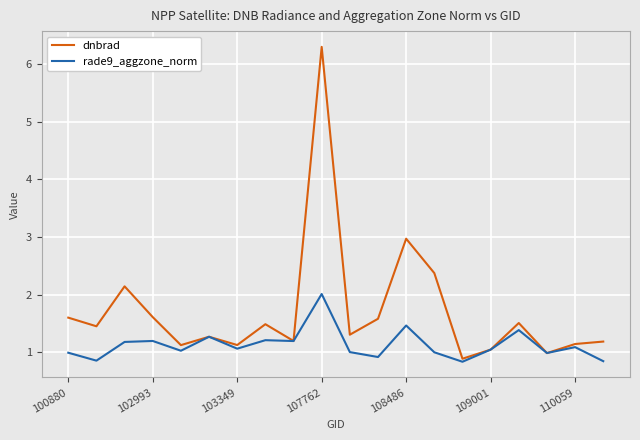

Which series has the largest range (max minus min)?

dnbrad